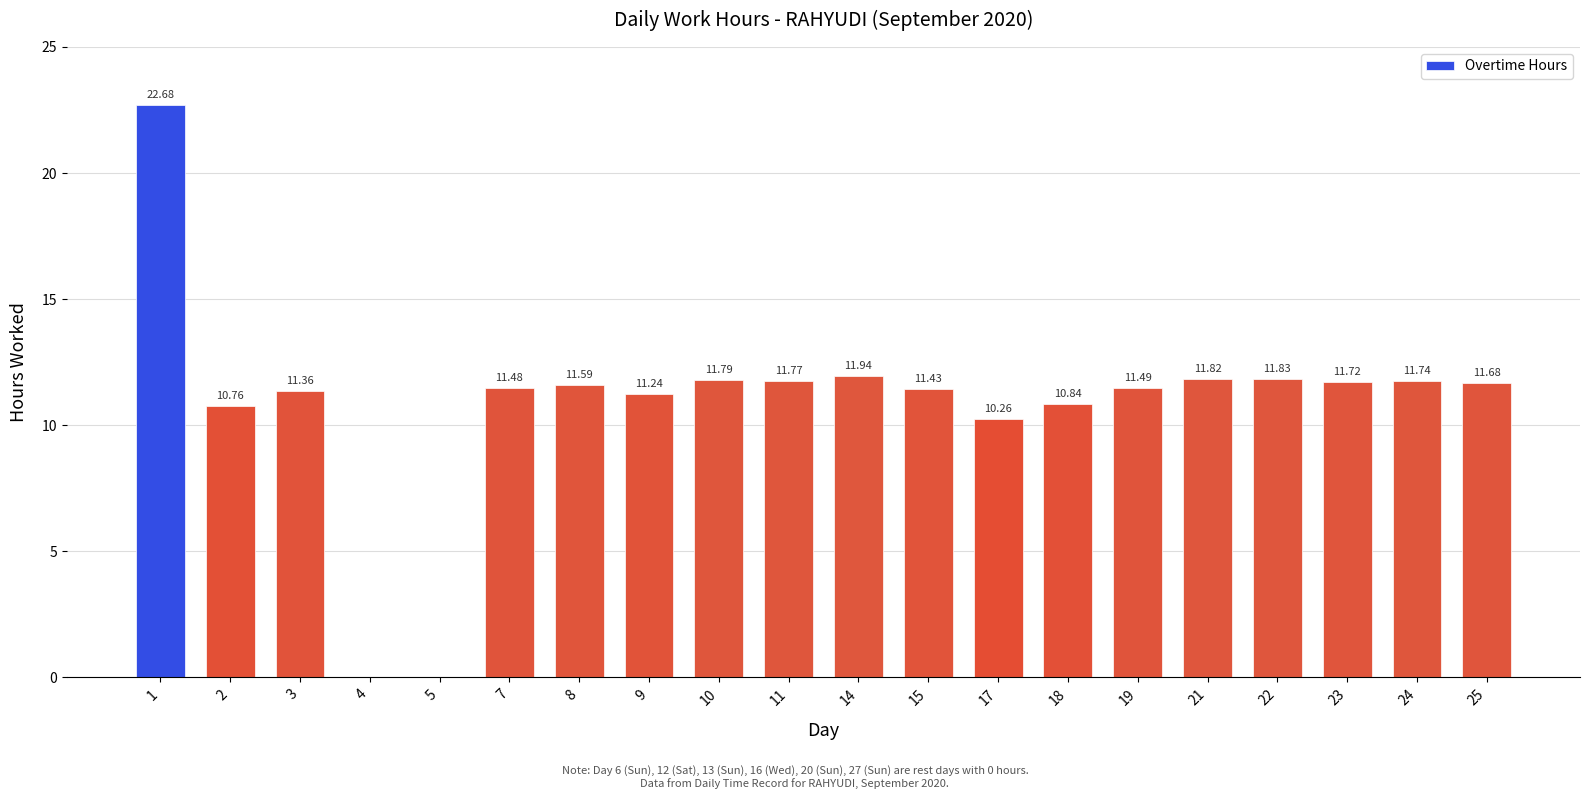

Is it true that the value at 22 is 3.3?

False